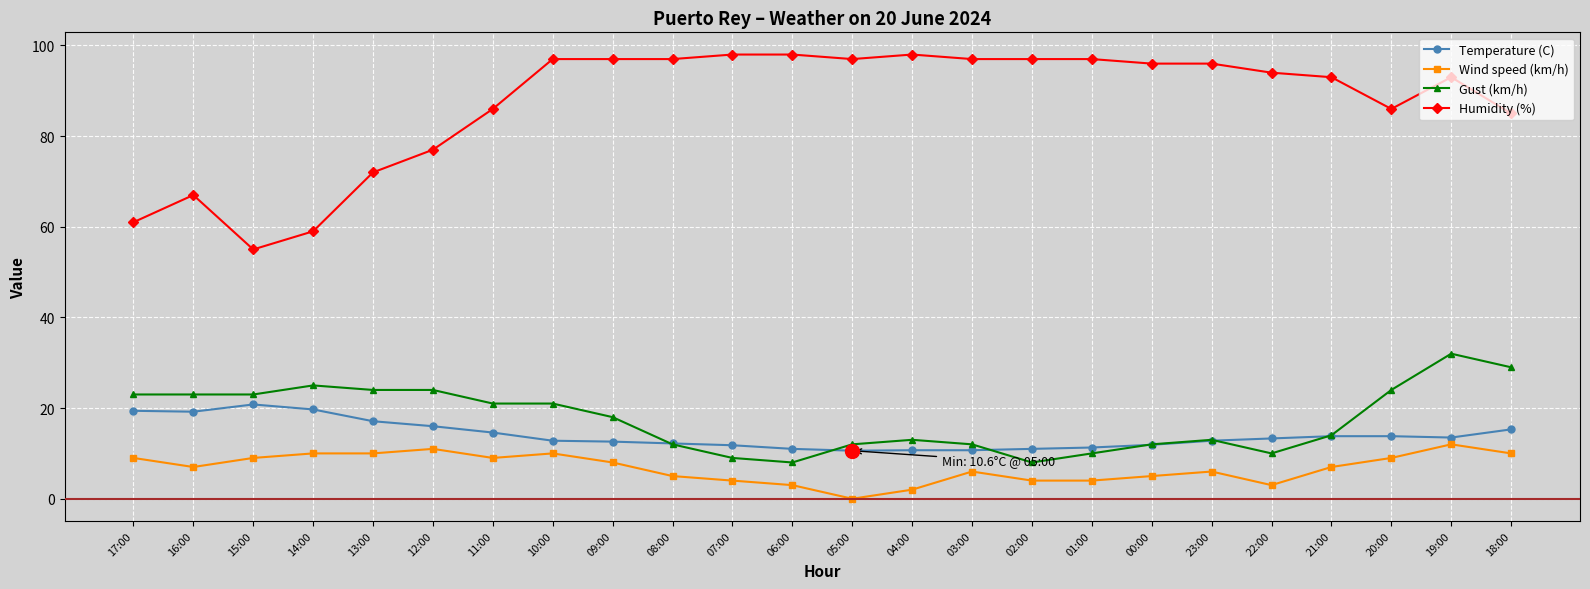

What is the greatest value displayed?

98.0